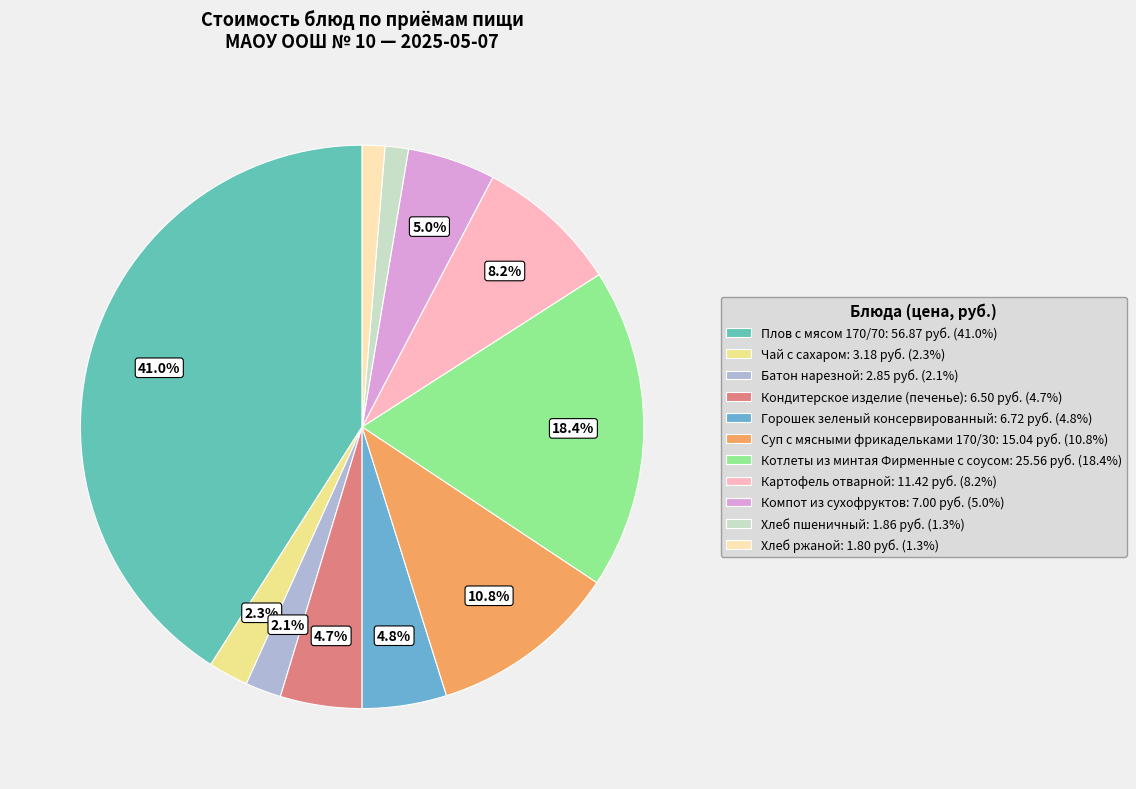

Which has a higher value, Хлеб пшеничный or Плов с мясом 170/70?

Плов с мясом 170/70